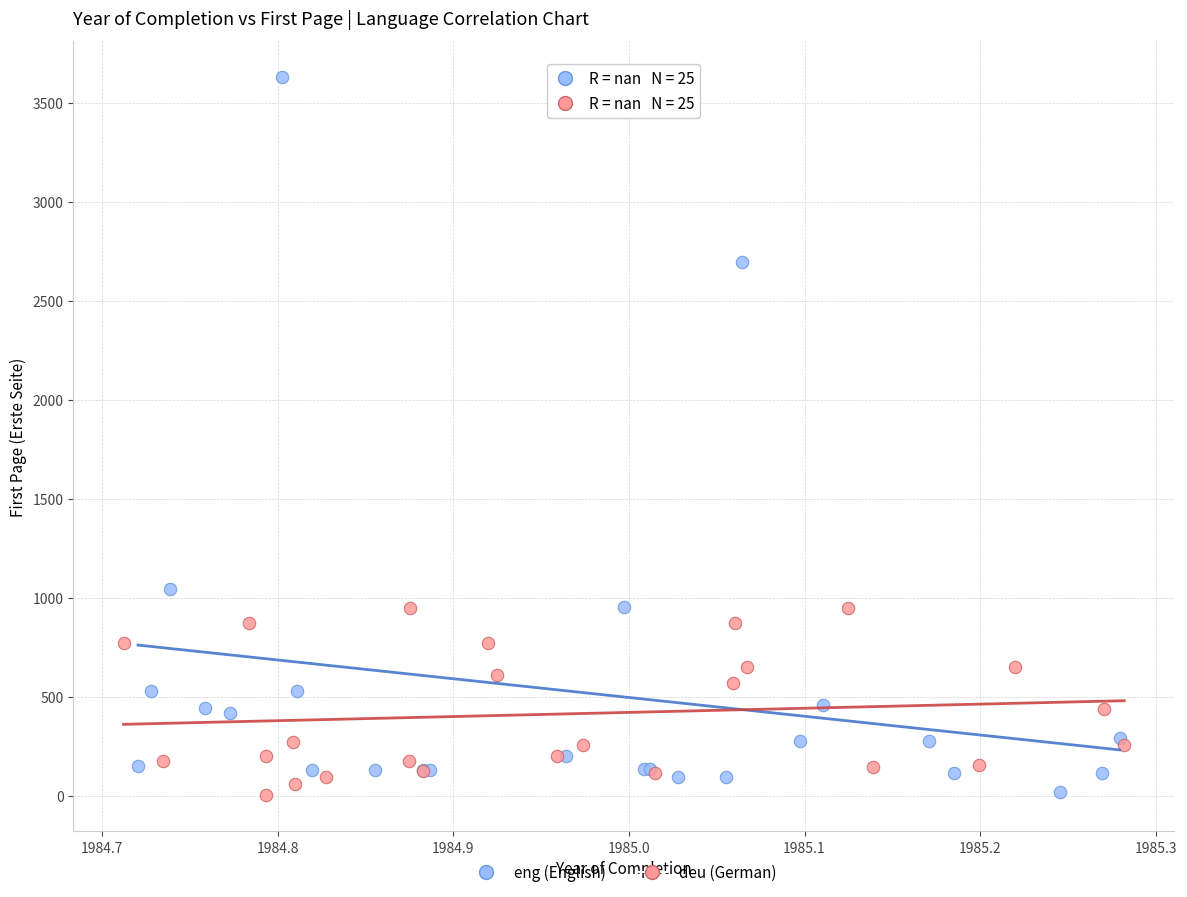

Which series has the largest Y range (max minus min)?

eng (English)